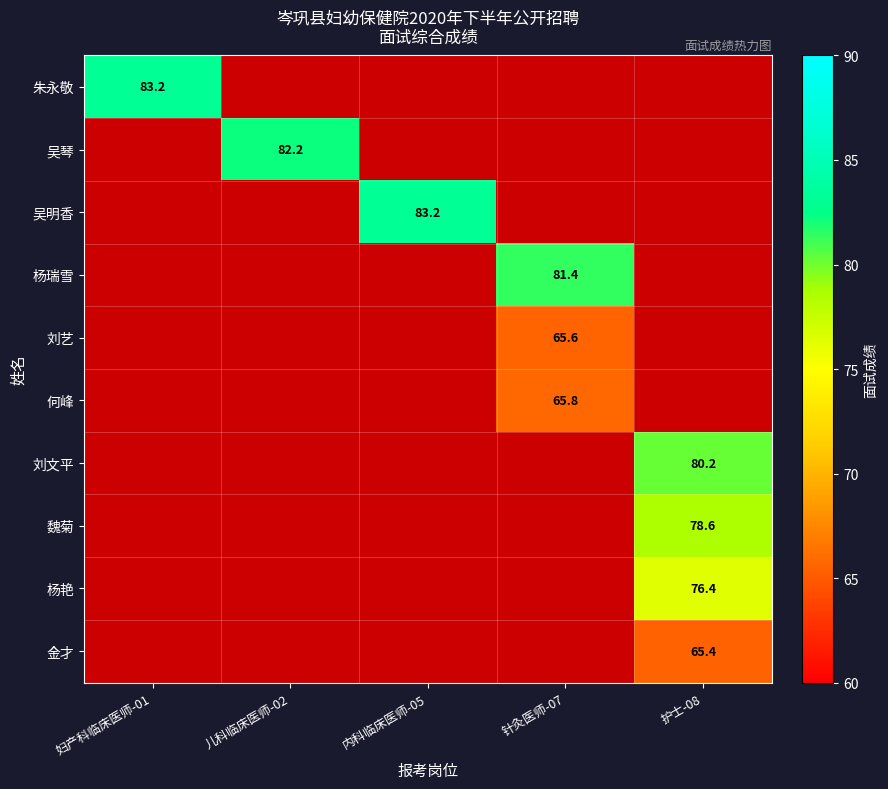

The 金才 series shows 113.7 at 护士-08. True or false?

False